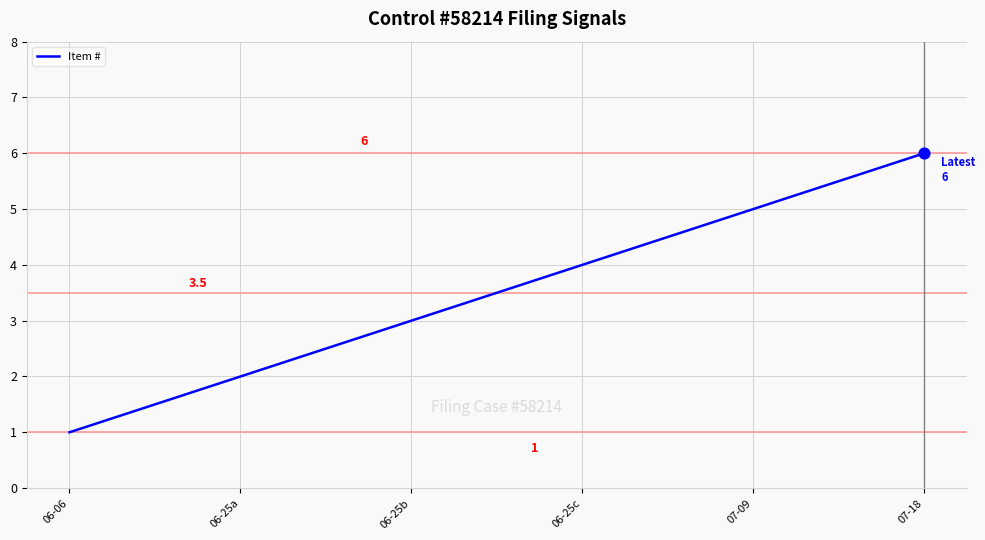

What is the change in value from 06-06 to 06-25c?

+3